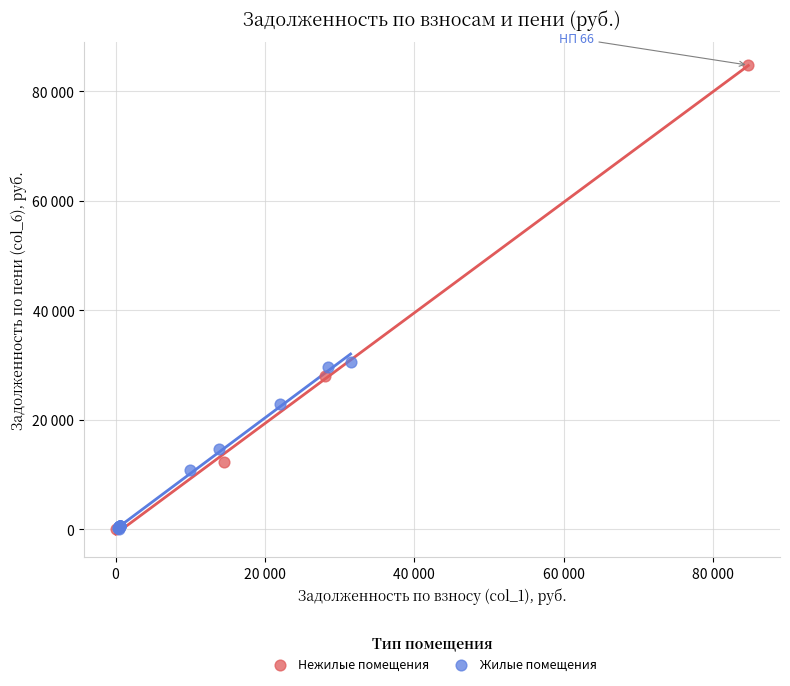

What are all the series names shown in the legend?

Нежилые помещения, Жилые помещения